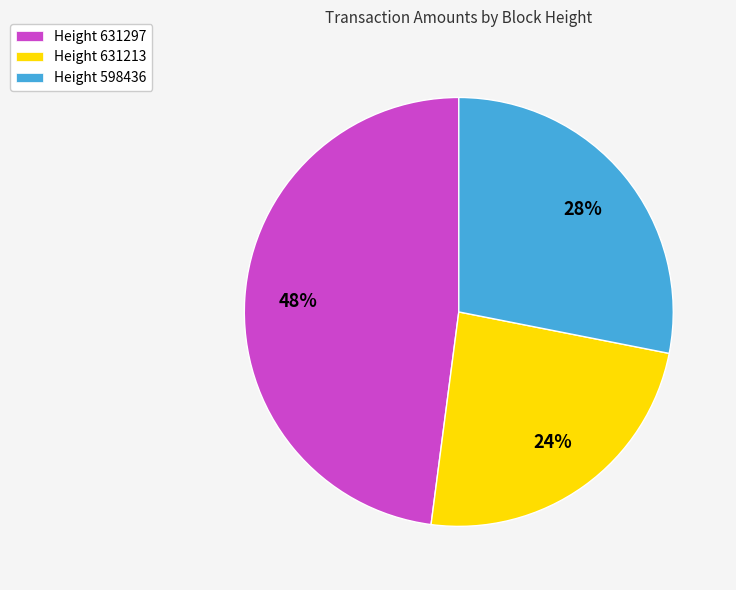

The Height 631213 slice represents 24% of the pie. True or false?

True